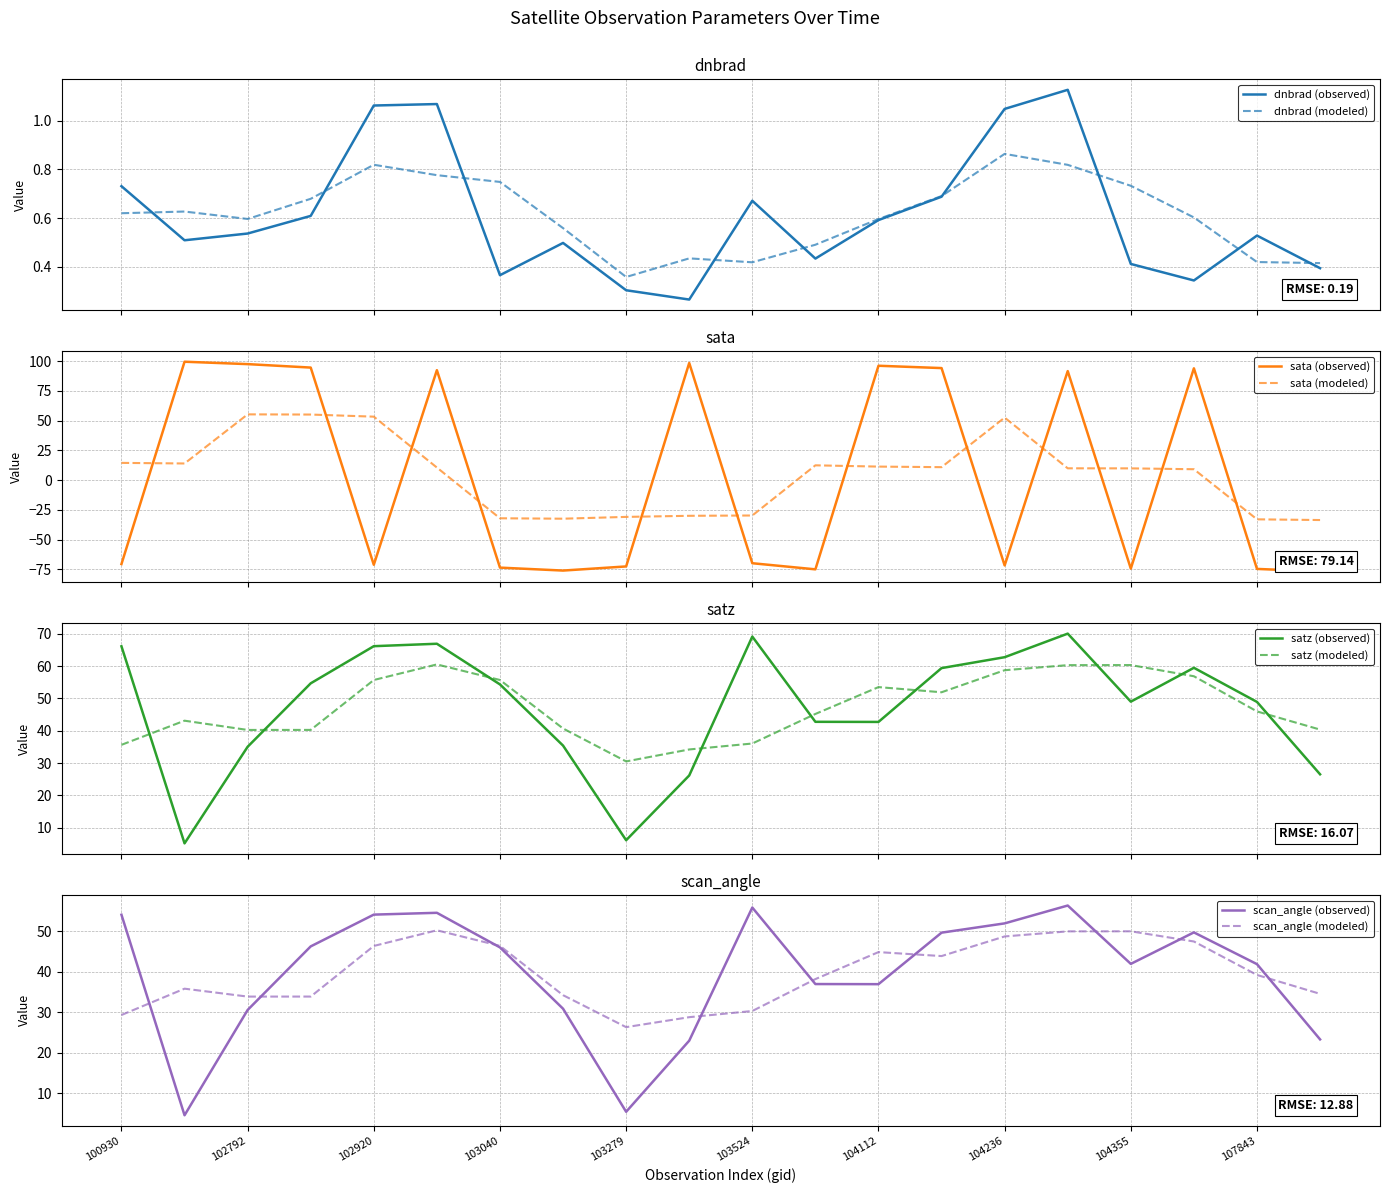

Reading right to left, extract all data points from this chart.

dnbrad: 0.4	0.5	0.3	0.4	1.1	1.0	0.7	0.6	0.4	0.7	0.3	0.3	0.5	0.4	1.1	1.1	0.6	0.5	0.5	0.7
sata: -76.8	-74.6	93.9	-74.4	91.6	-71.7	94.1	96.1	-75.0	-69.9	98.4	-72.5	-76.0	-73.5	92.4	-71.2	94.5	97.5	99.5	-70.5
satz: 26.5	48.9	59.5	49.0	70.0	62.7	59.4	42.7	42.7	69.1	26.2	6.1	35.4	54.3	66.9	66.1	54.7	35.0	5.1	66.1
scan_angle: 23.3	41.9	49.7	41.9	56.3	51.9	49.6	36.9	37.0	55.8	23.0	5.4	30.9	46.0	54.5	54.1	46.2	30.5	4.6	54.1